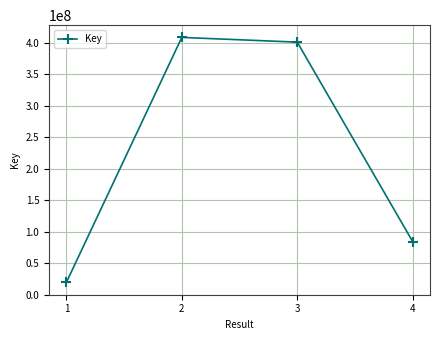

Is it true that the value at 4 is 84054525?

True